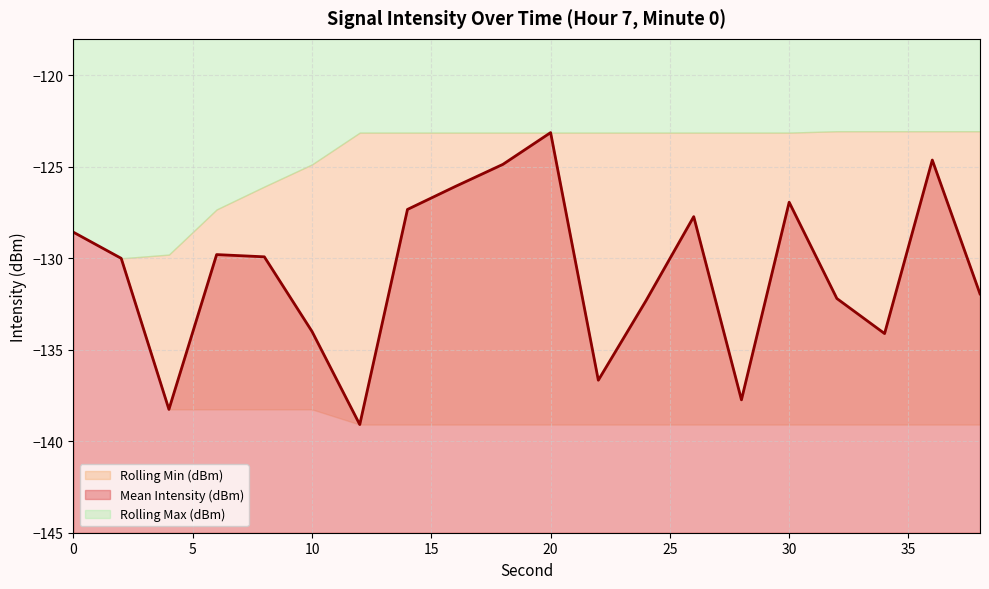

At which label does Mean Intensity (dBm) reach its minimum?

12